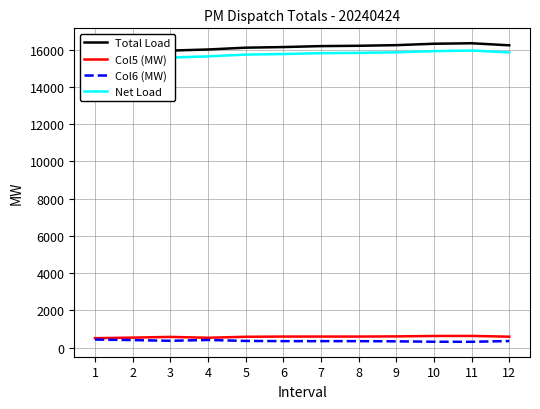

At which label does Net Load reach its minimum?

1